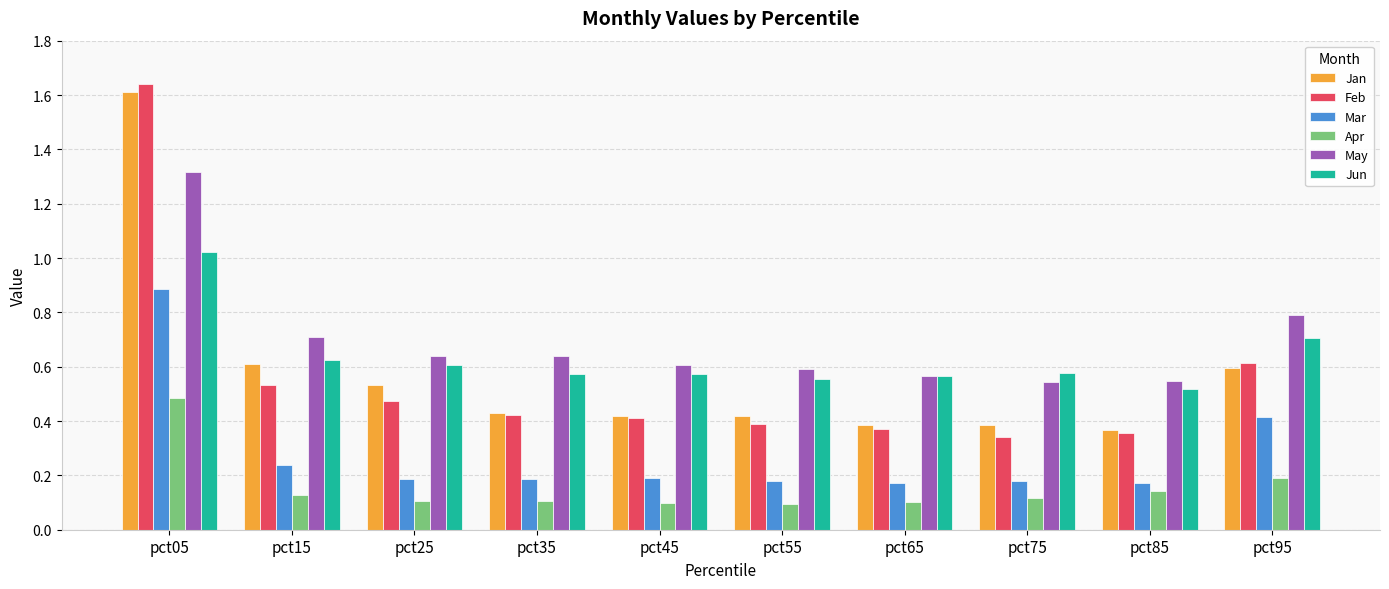

Which series has the widest spread of values?

Feb